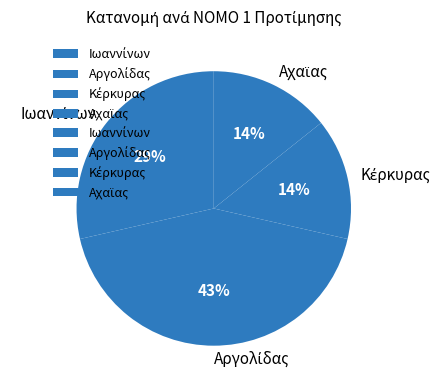

Is there a majority slice in this chart?

No